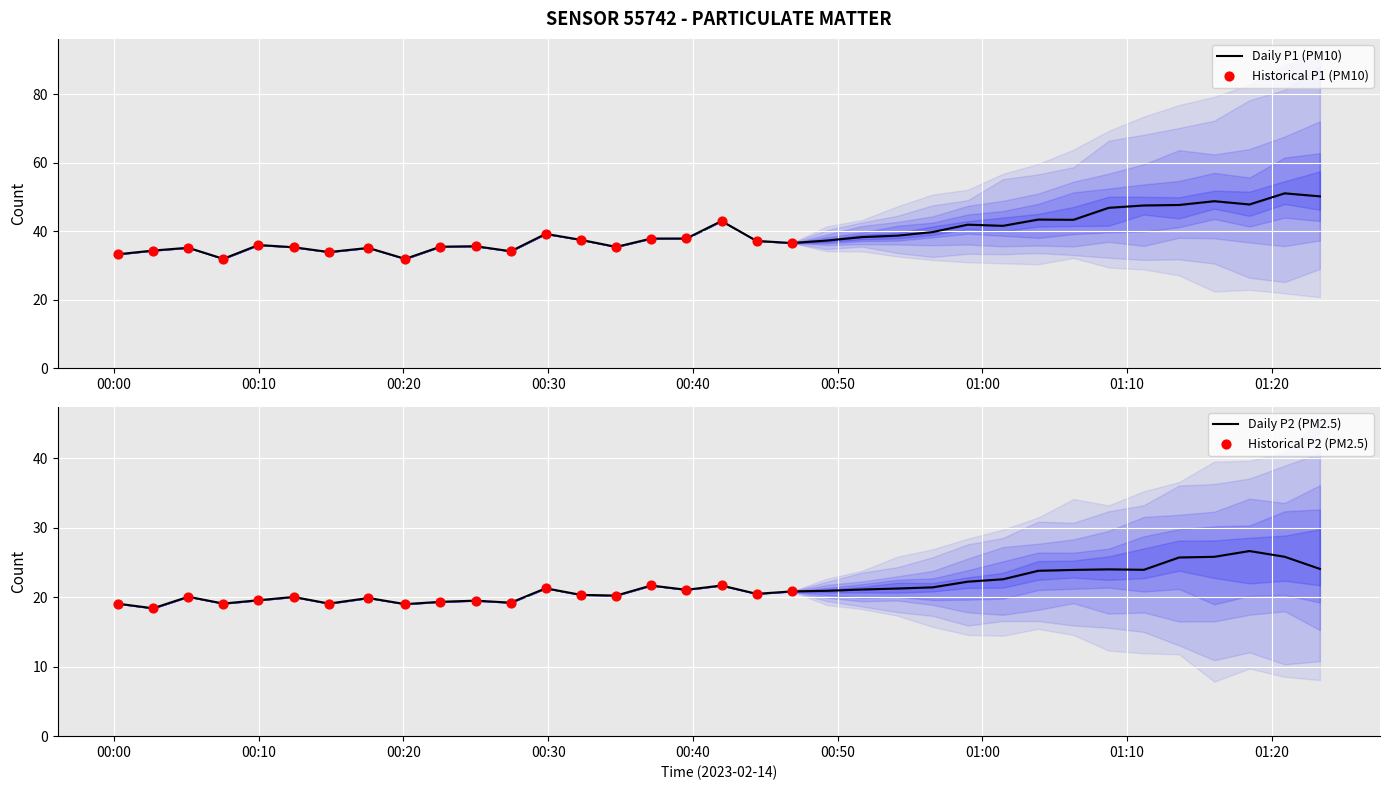

Is the value of P2 at 03:00 greater than the value of P1 at 12:00?

No